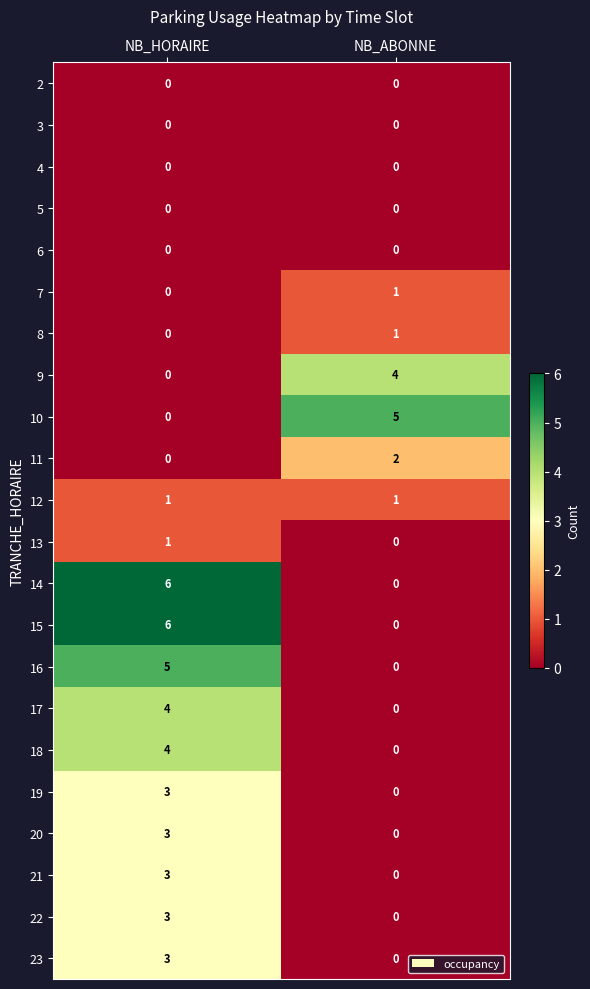

At how many categories does at least one series exceed 2?

2